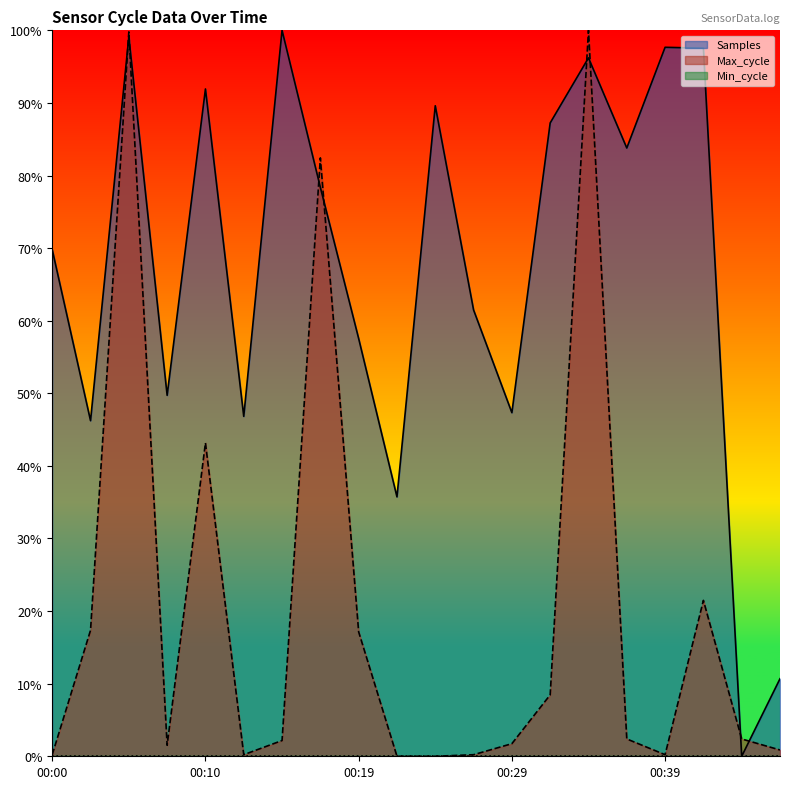

Does the chart display data point markers on the line(s)?

No